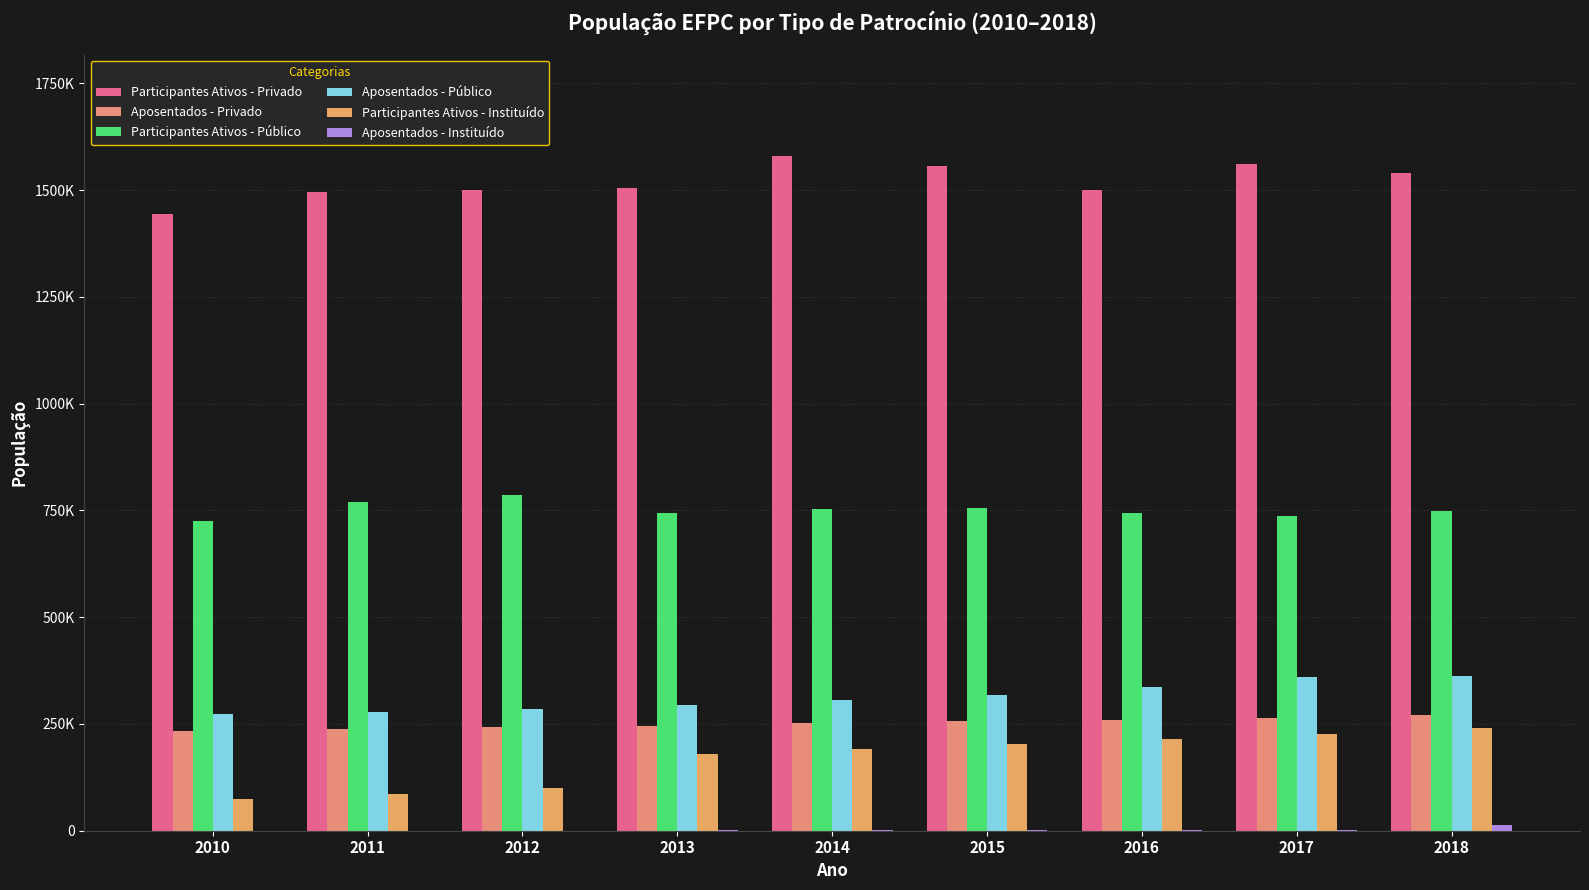

The Aposentados - Público series shows 142920 at 2017. True or false?

False